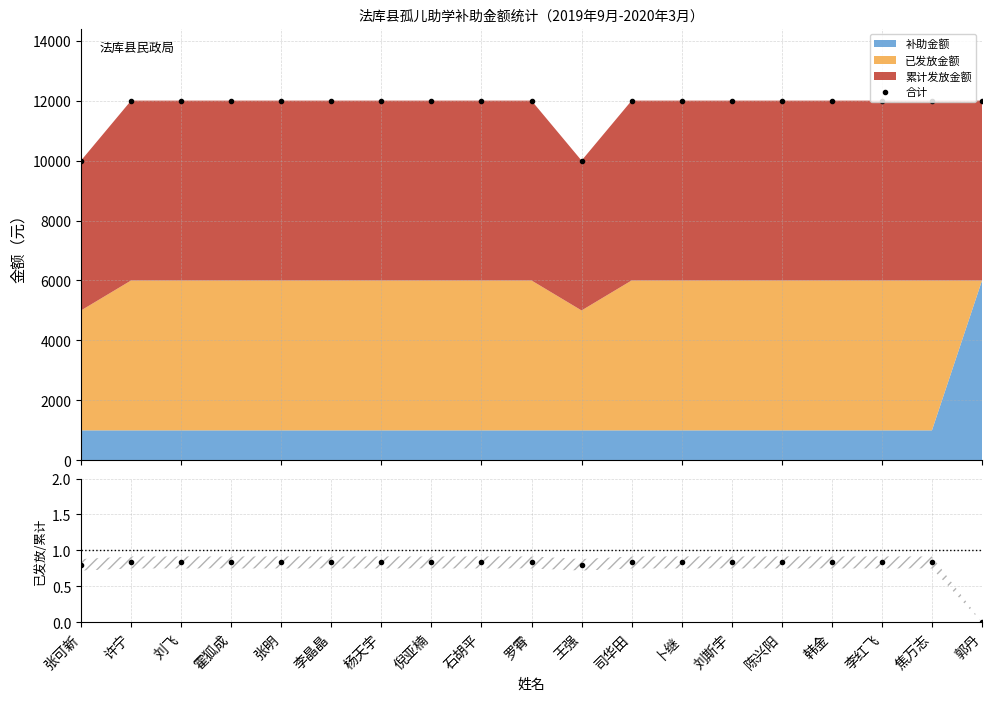

How many positive values does the 已发放/累计 series have?

18